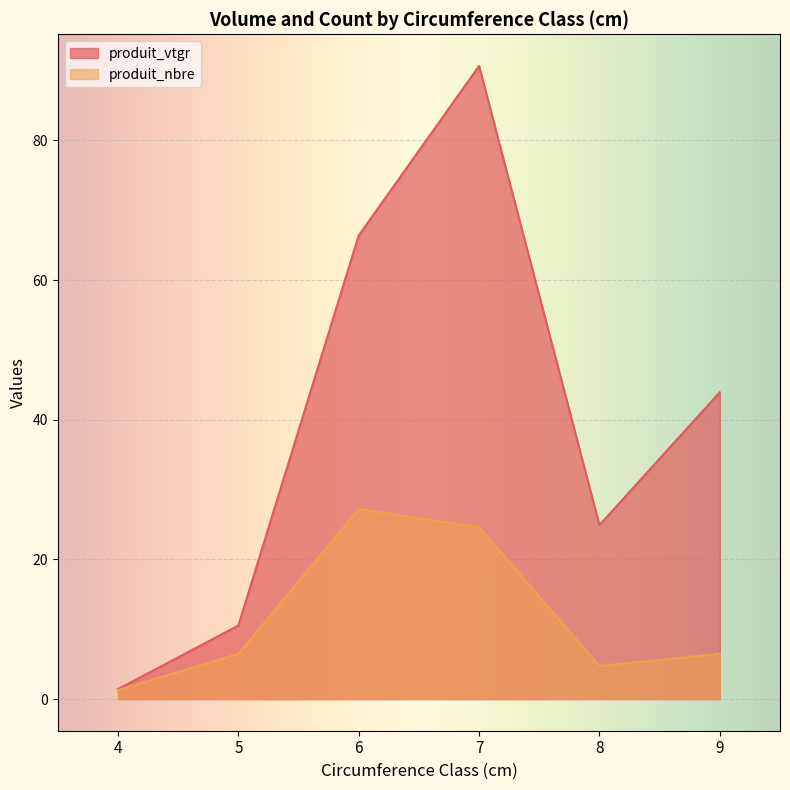

True or false: produit_vtgr has more than 0 points higher than both neighbors.

True